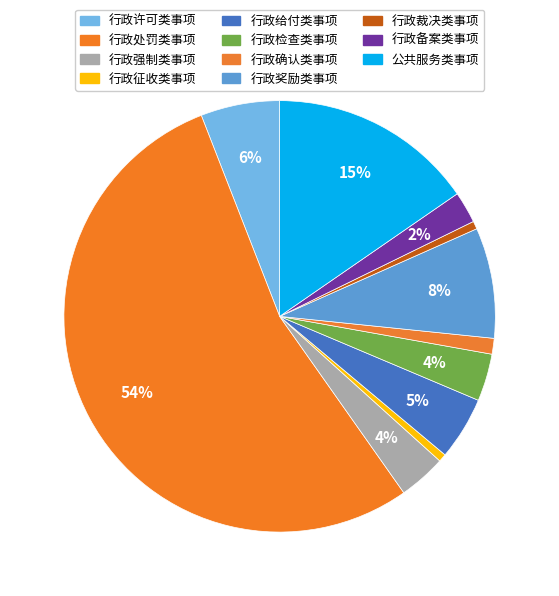

What percentage is NOT represented by 行政裁决类事项?

99.4%